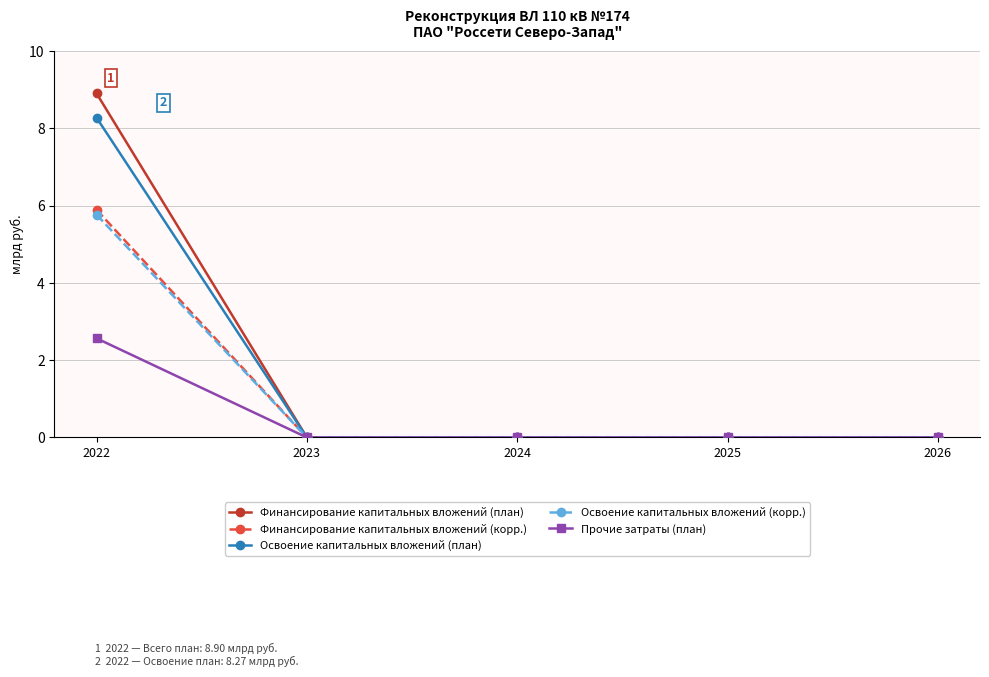

What is the value of the Прочие затраты (план) point at the 1st from the left?

2.6